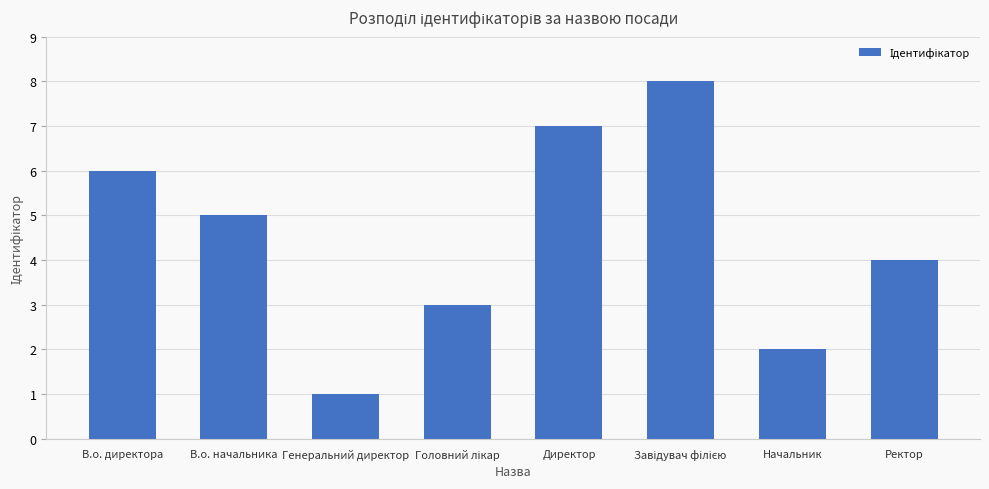

What is the smallest value displayed?

1